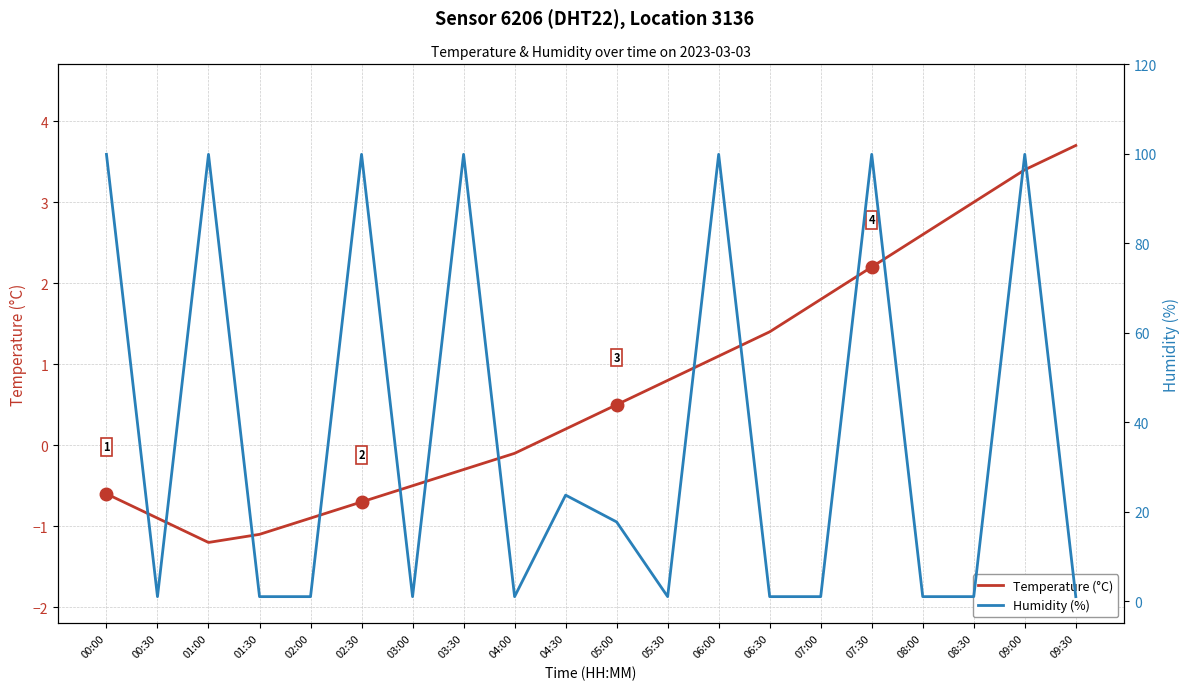

What is the greatest value displayed?

99.9